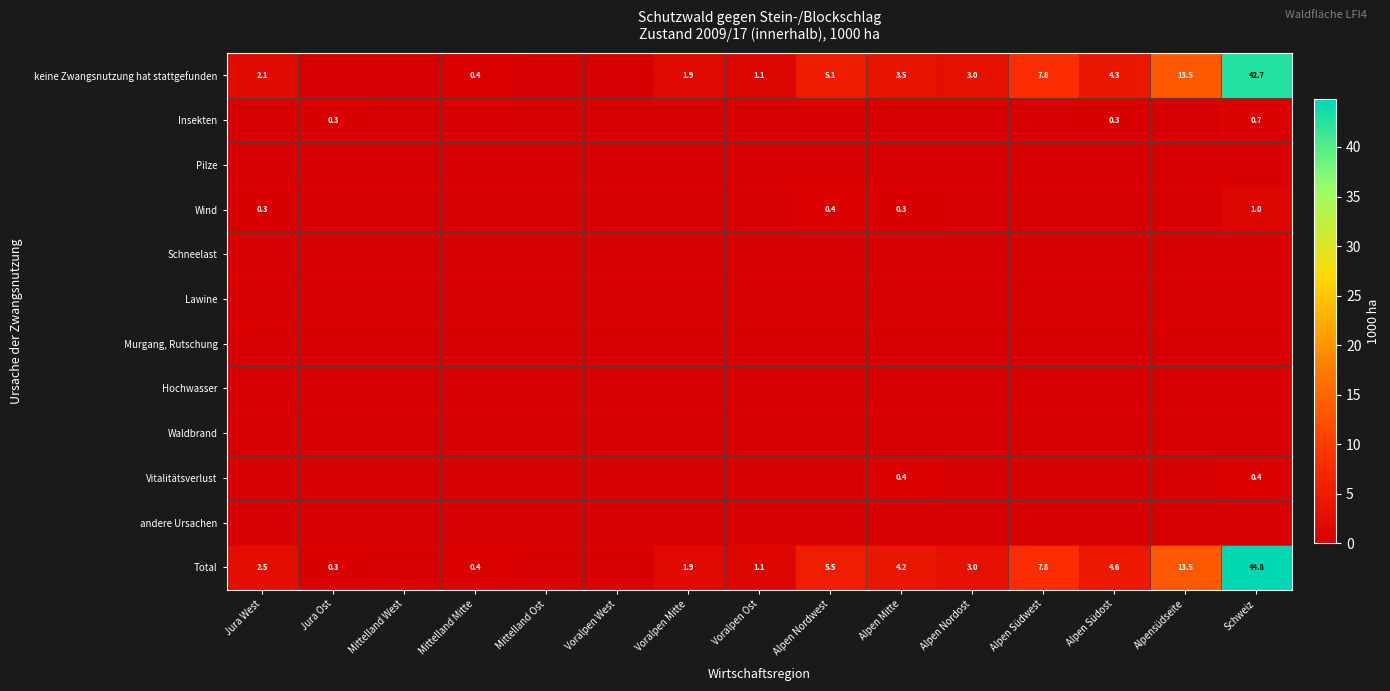

Where is Wind nearest to the value 0?

Jura Ost